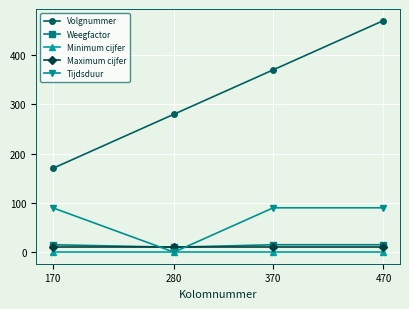

True or false: Minimum cijfer and Volgnummer cross at least once.

False